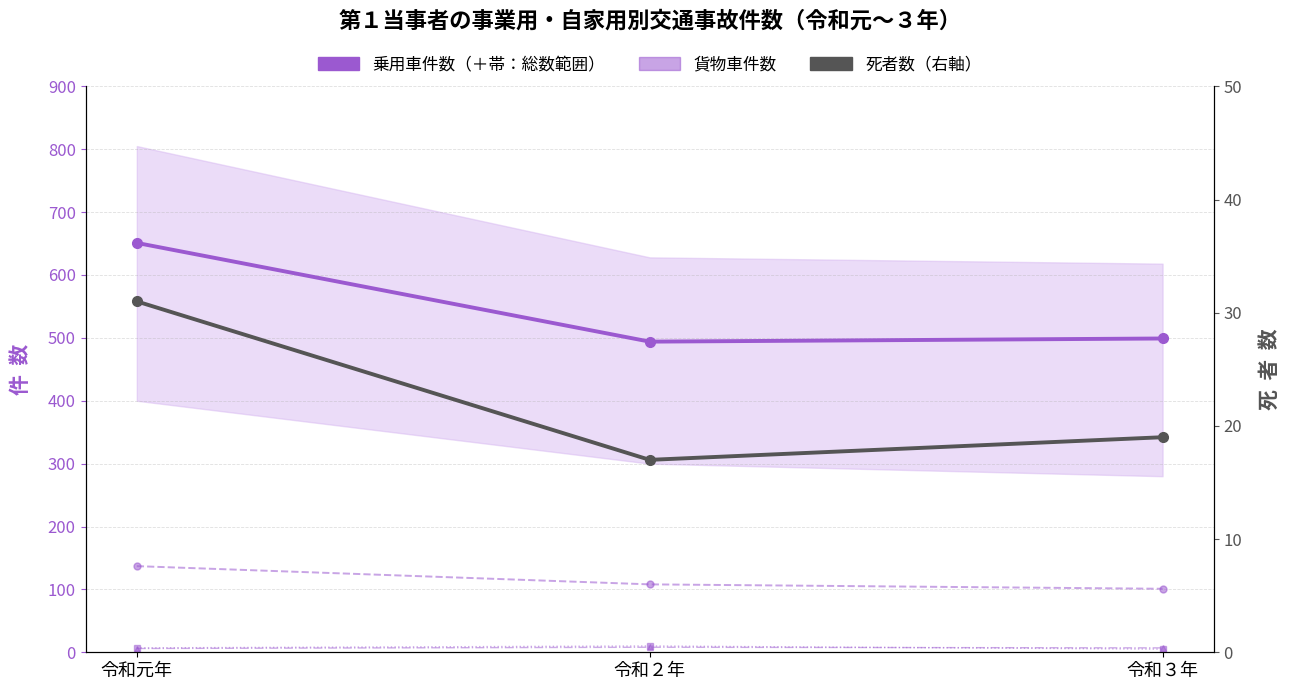

Which category has the highest value across all series?

令和元年